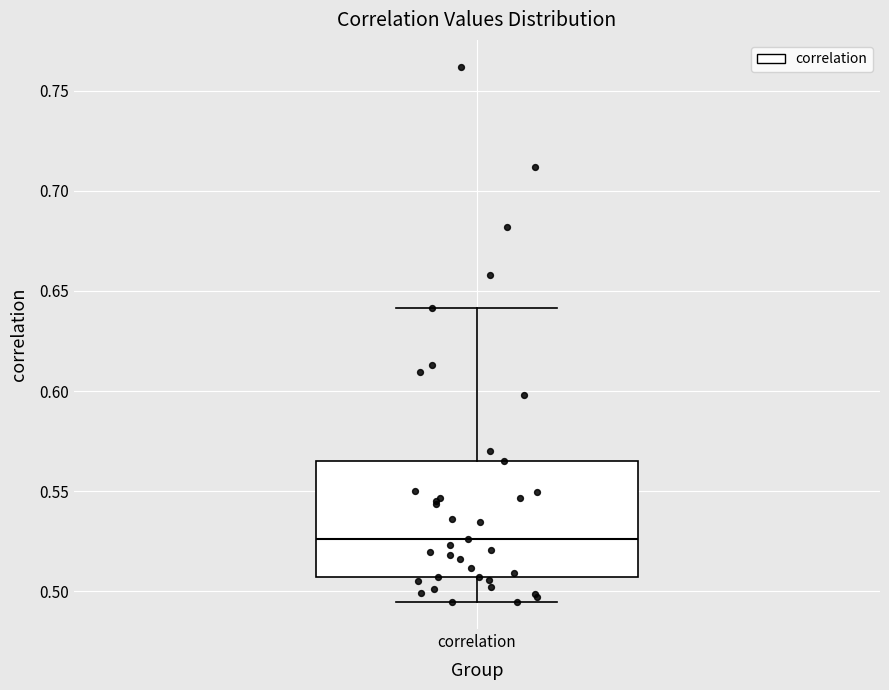

Where does the upper whisker of the box for correlation end on the y-axis? The values are not printed on the chart, so give them approximately, as read against the axis.

0.640